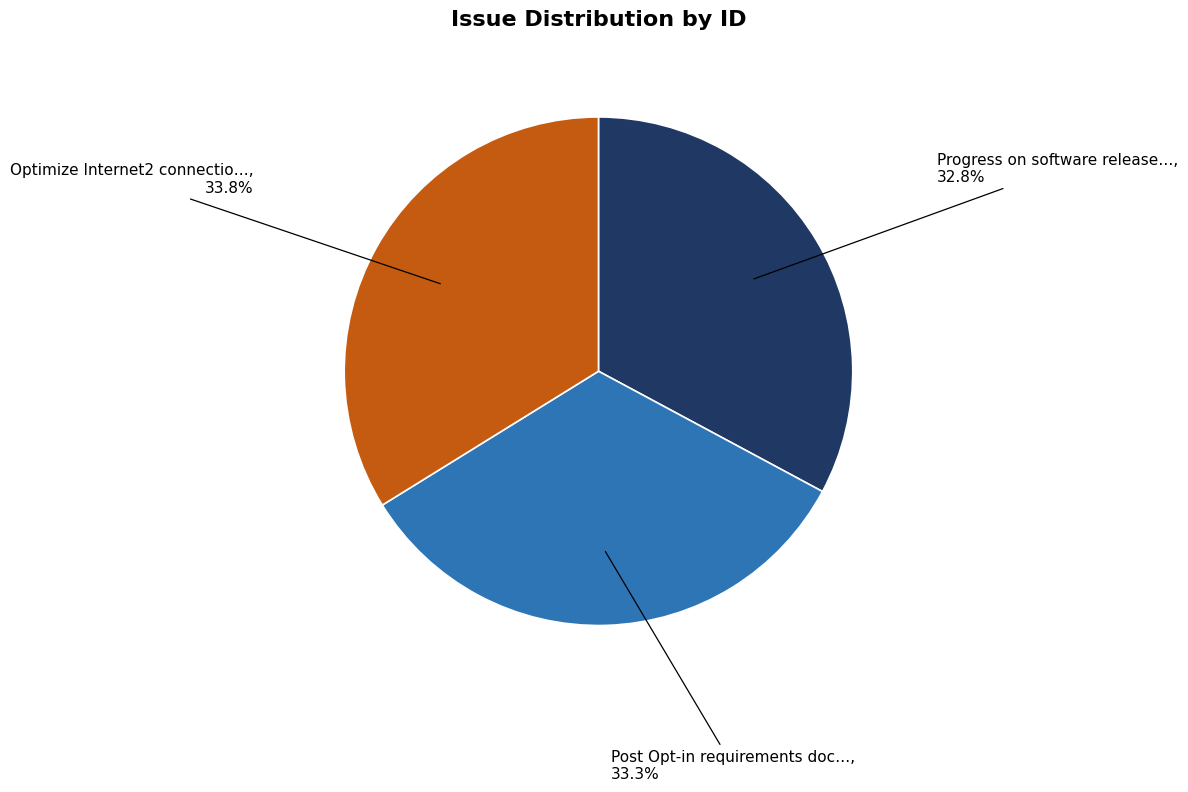

Is there any slice that represents more than half of the pie?

No